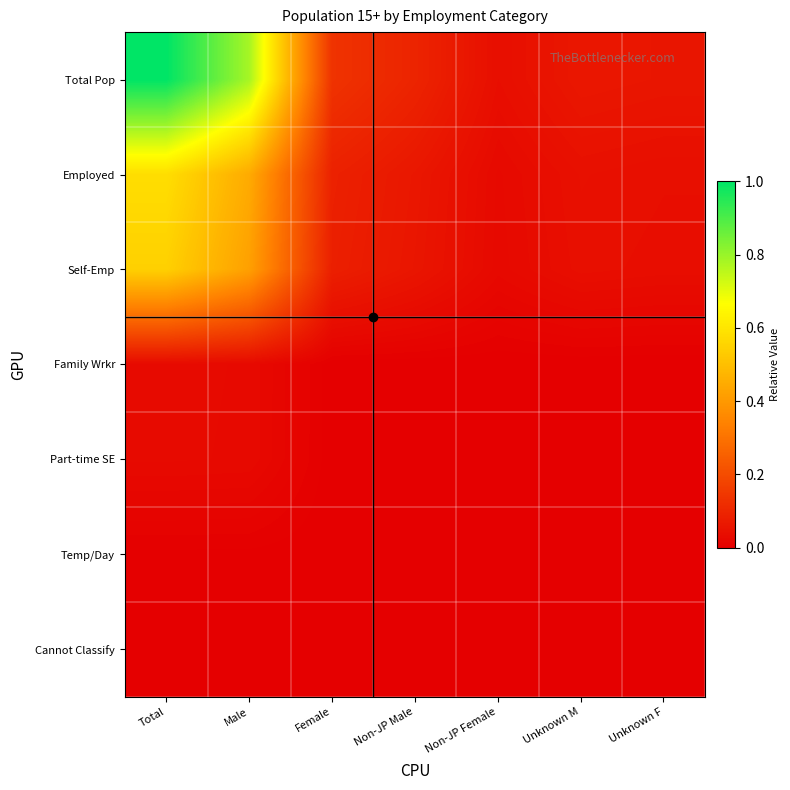

Reading right to left, what are all the values shown in this chart?

Total Pop: Unknown F=0.1	Unknown M=0.1	Non-JP Female=0.0	Non-JP Male=0.1	Female=0.1	Male=0.8	Total=1.0
Employed: Unknown F=0.0	Unknown M=0.0	Non-JP Female=0.0	Non-JP Male=0.1	Female=0.1	Male=0.4	Total=0.6
Self-Emp: Unknown F=0.0	Unknown M=0.0	Non-JP Female=0.0	Non-JP Male=0.1	Female=0.1	Male=0.4	Total=0.5
Family Wrkr: Unknown F=0.0	Unknown M=0.0	Non-JP Female=0.0	Non-JP Male=0.0	Female=0.0	Male=0.0	Total=0.0
Part-time SE: Unknown F=0.0	Unknown M=0.0	Non-JP Female=0.0	Non-JP Male=0.0	Female=0.0	Male=0.0	Total=0.0
Temp/Day: Unknown F=0.0	Unknown M=0.0	Non-JP Female=0.0	Non-JP Male=0.0	Female=0.0	Male=0.0	Total=0.0
Cannot Classify: Unknown F=0.0	Unknown M=0.0	Non-JP Female=0.0	Non-JP Male=0.0	Female=0.0	Male=0.0	Total=0.0